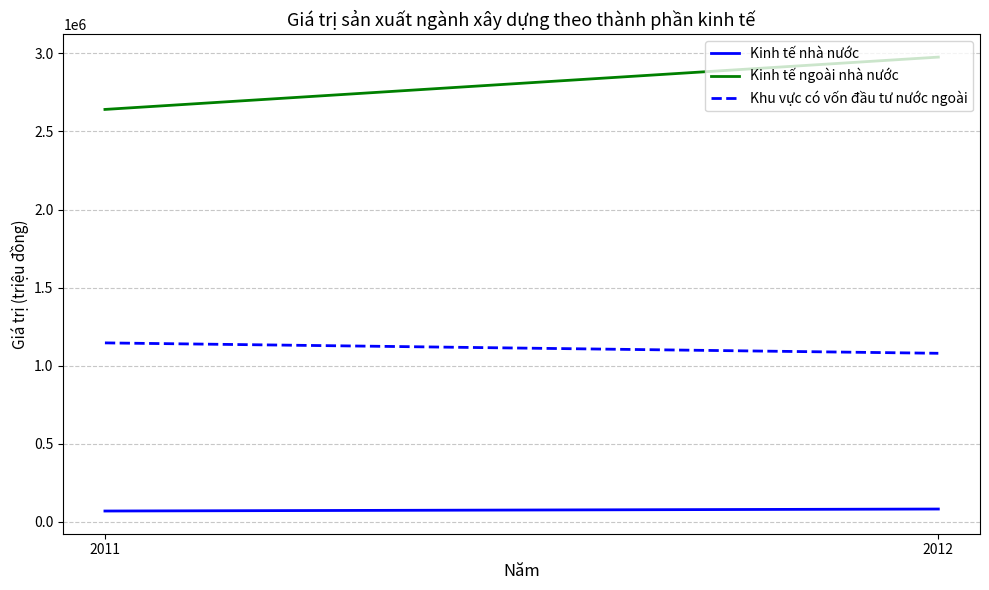

What are all the series names shown in the legend?

Kinh tế nhà nước, Kinh tế ngoài nhà nước, Khu vực có vốn đầu tư nước ngoài